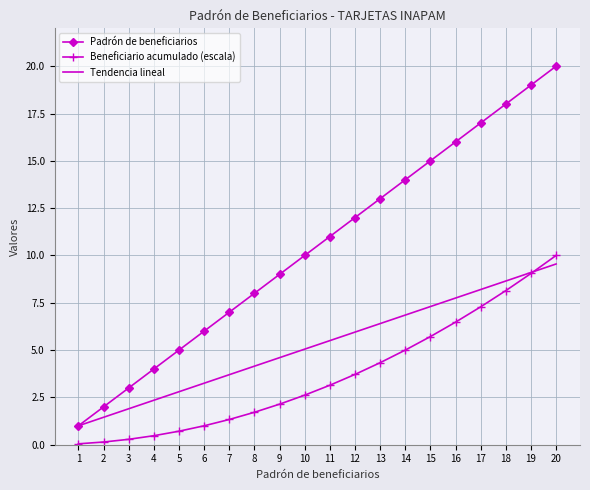

List the series in order of their peak value, highest first.

Padrón de beneficiarios, Beneficiario acumulado (escala), Tendencia lineal